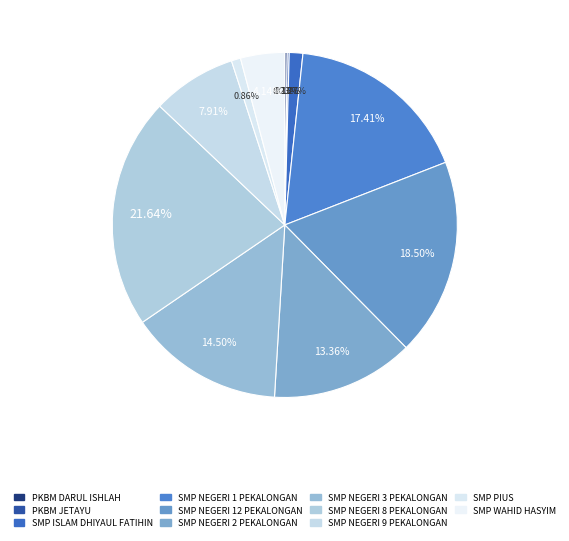

True or false: SMP NEGERI 1 PEKALONGAN accounts for 30% of the total.

False